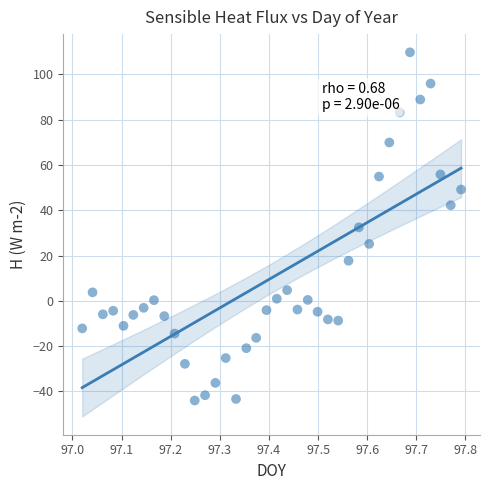

What is the range of X values (max minus min)?

0.8